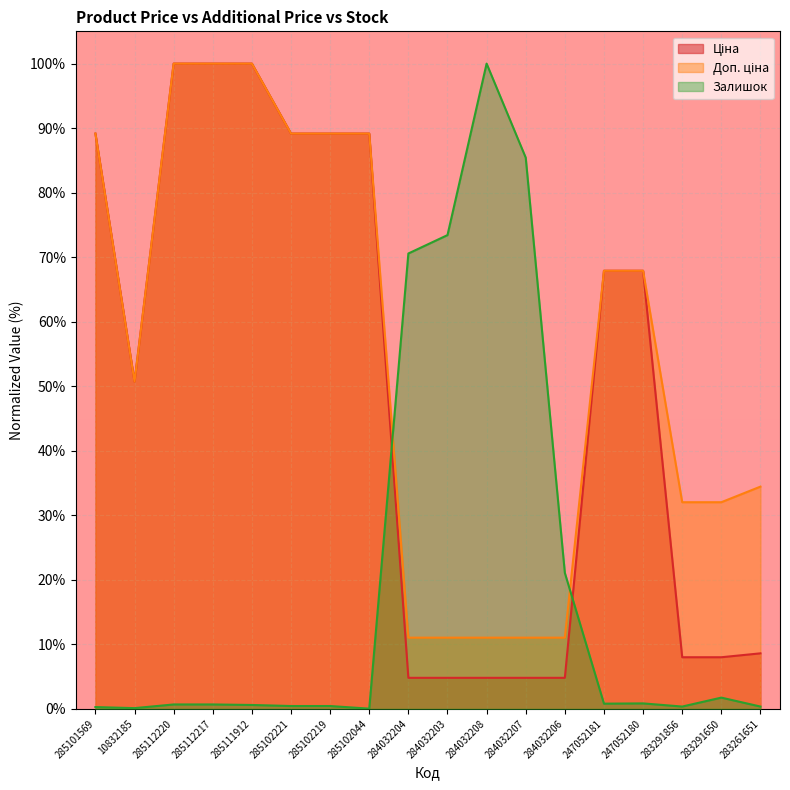

What is the highest value of the Ціна series?

100.0